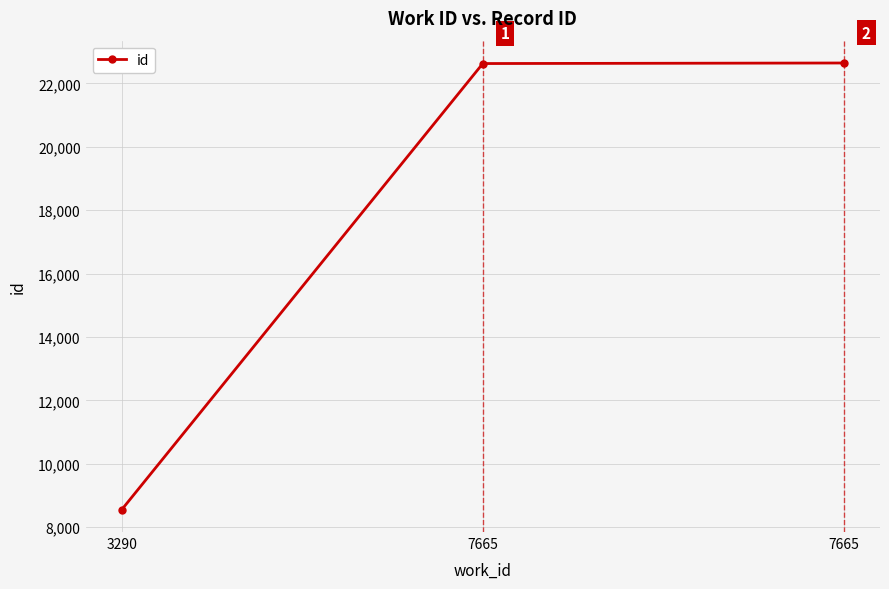

What is the sum of the values at 3290 and 7665?

31178